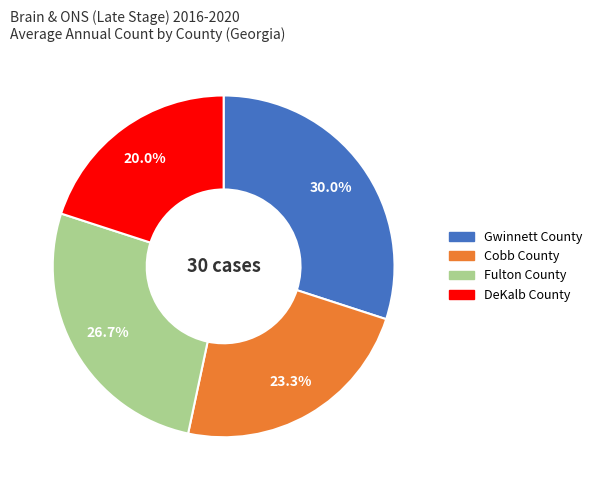

Is it true that Gwinnett County is 18% of the pie?

False